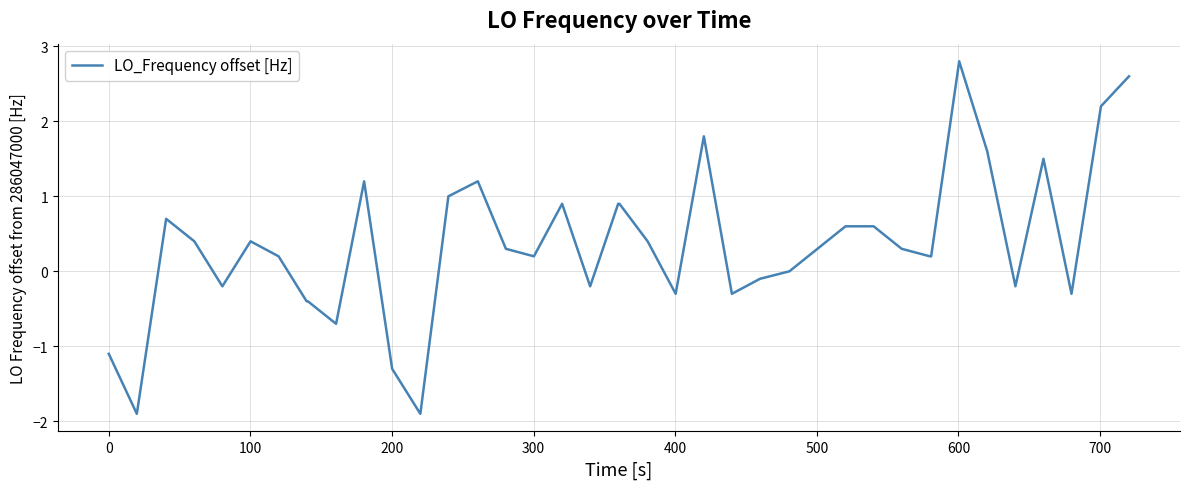

What is the difference between the maximum and minimum values?

4.7